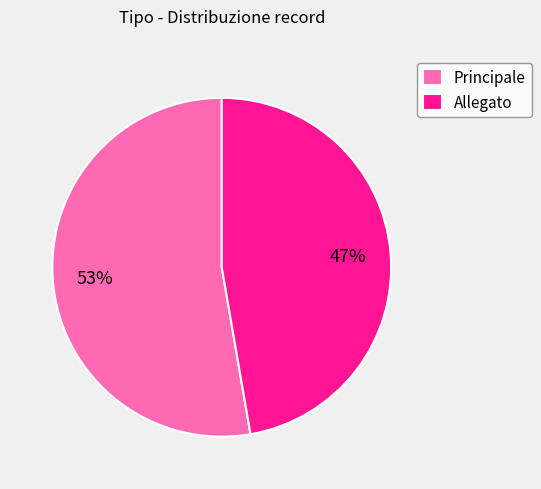

How many slices are in this pie chart?

2